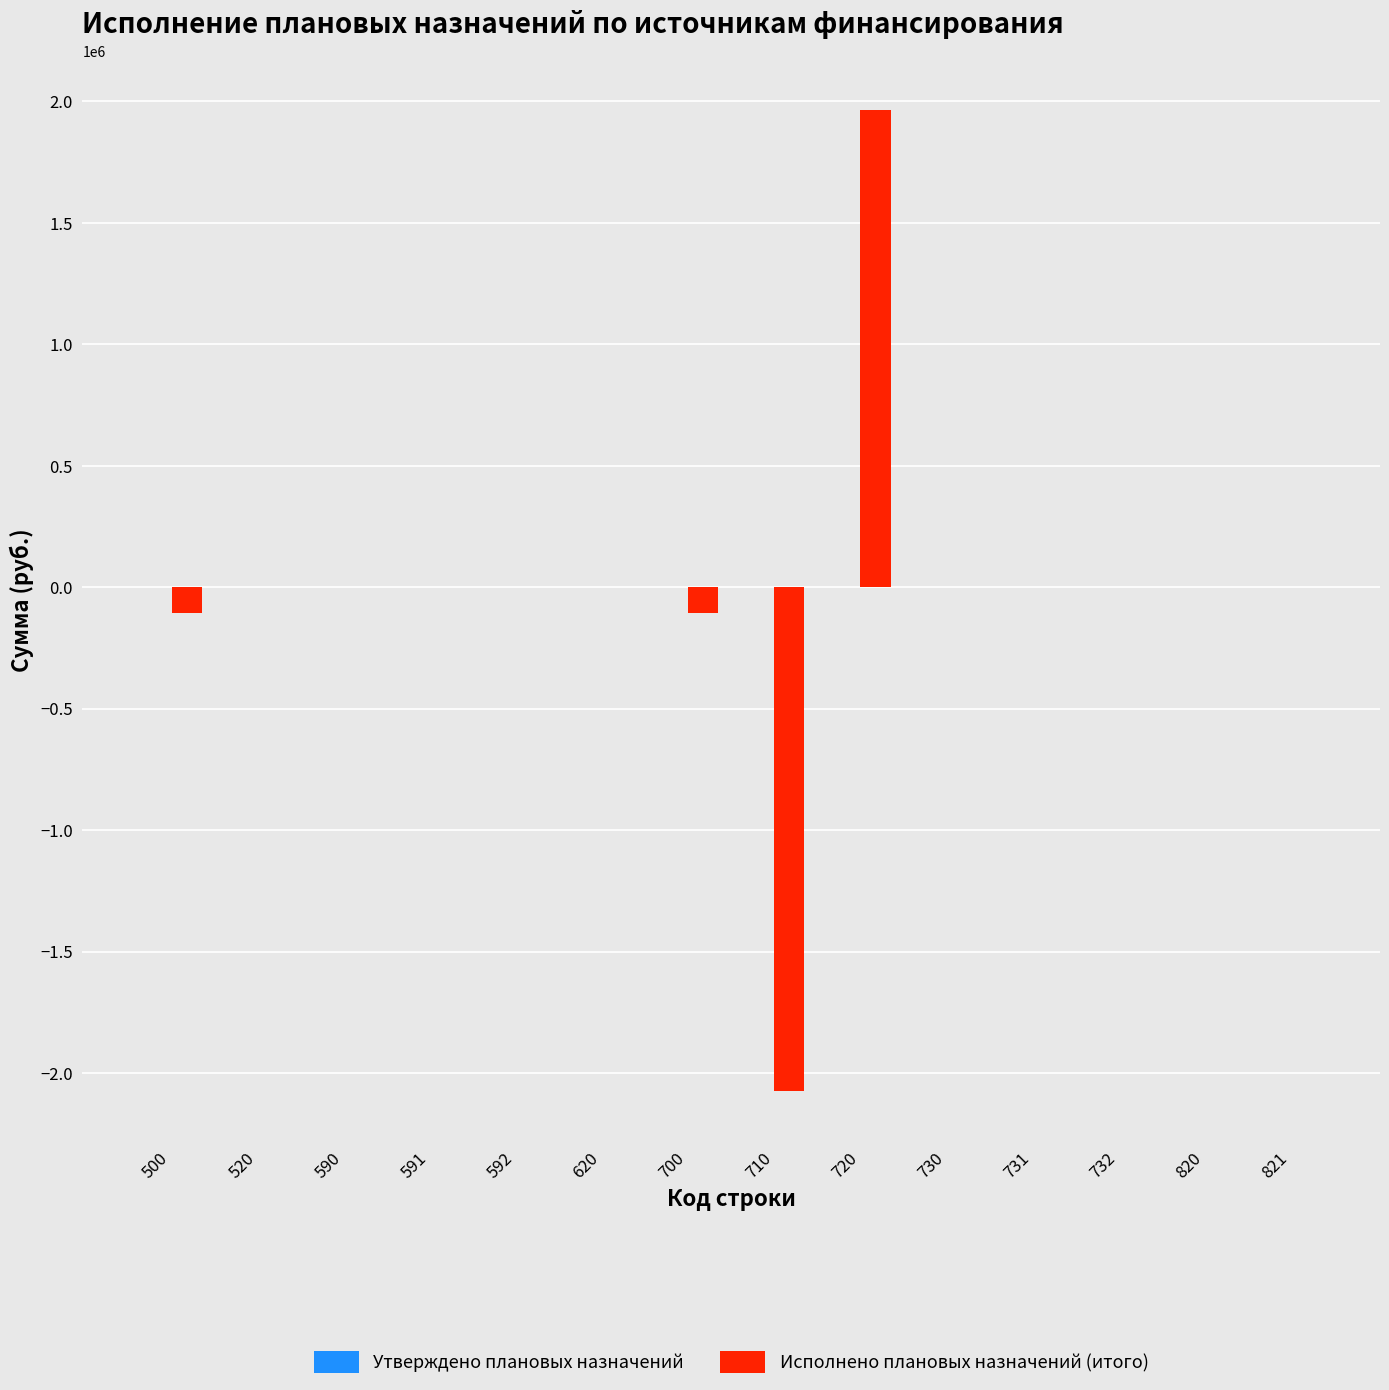

What is the maximum value shown in the chart?

1966252.6